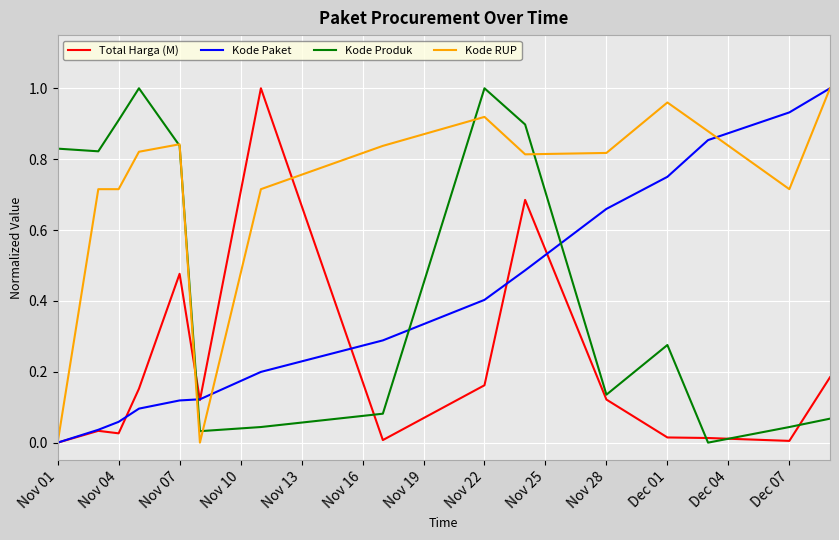

Which series has the largest total across all categories?

Kode RUP